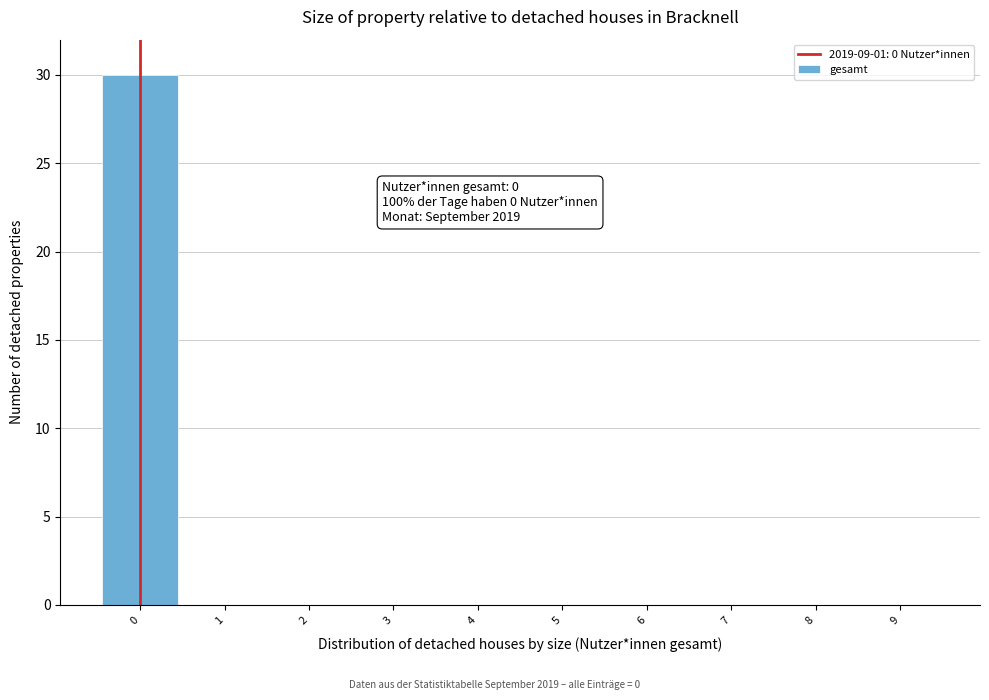

Which range on the x-axis has the tallest bar?

-0.5 to 0.5